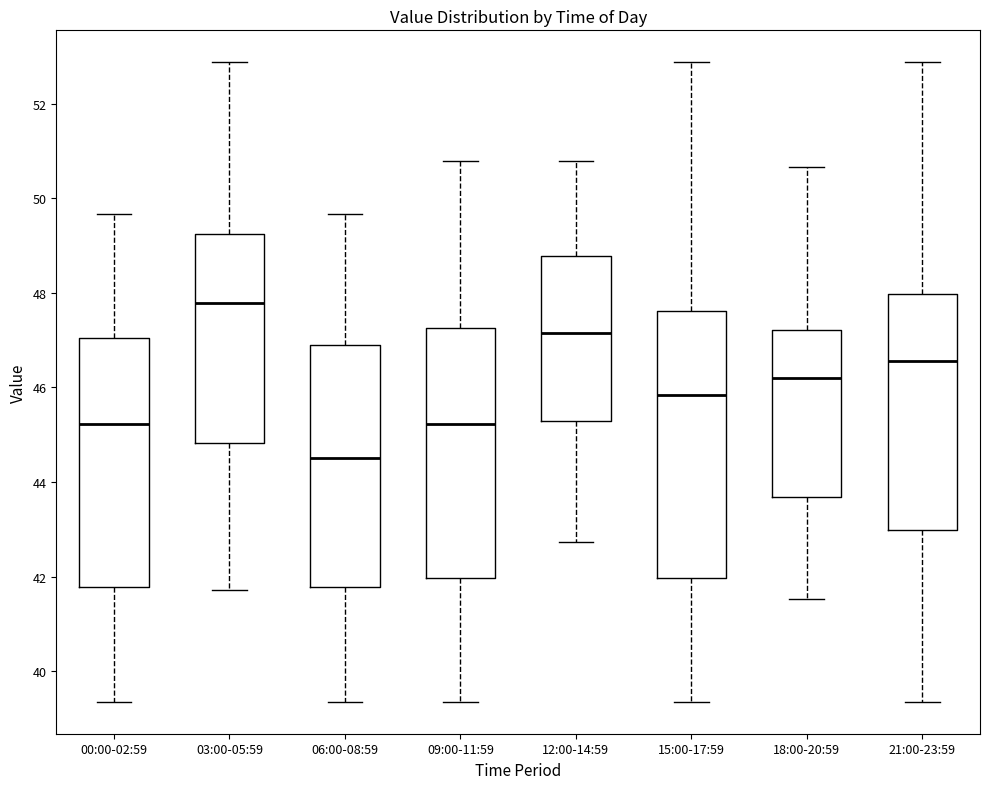

Reading left to right, transcribe this box plot: for each box, give where its median line is, the range the box spans, and where its two whiskers end, as read against the y-axis. The values are not printed on the chart, so give them approximately, as read against the axis.

00:00-02:59: median 45.2, box 41.8 to 47.0, whiskers 39.4 to 49.6
03:00-05:59: median 47.8, box 44.8 to 49.2, whiskers 41.8 to 52.8
06:00-08:59: median 44.6, box 41.8 to 46.8, whiskers 39.4 to 49.6
09:00-11:59: median 45.2, box 42.0 to 47.2, whiskers 39.4 to 50.8
12:00-14:59: median 47.2, box 45.2 to 48.8, whiskers 42.8 to 50.8
15:00-17:59: median 45.8, box 42.0 to 47.6, whiskers 39.4 to 52.8
18:00-20:59: median 46.2, box 43.6 to 47.2, whiskers 41.6 to 50.6
21:00-23:59: median 46.6, box 43.0 to 48.0, whiskers 39.4 to 52.8